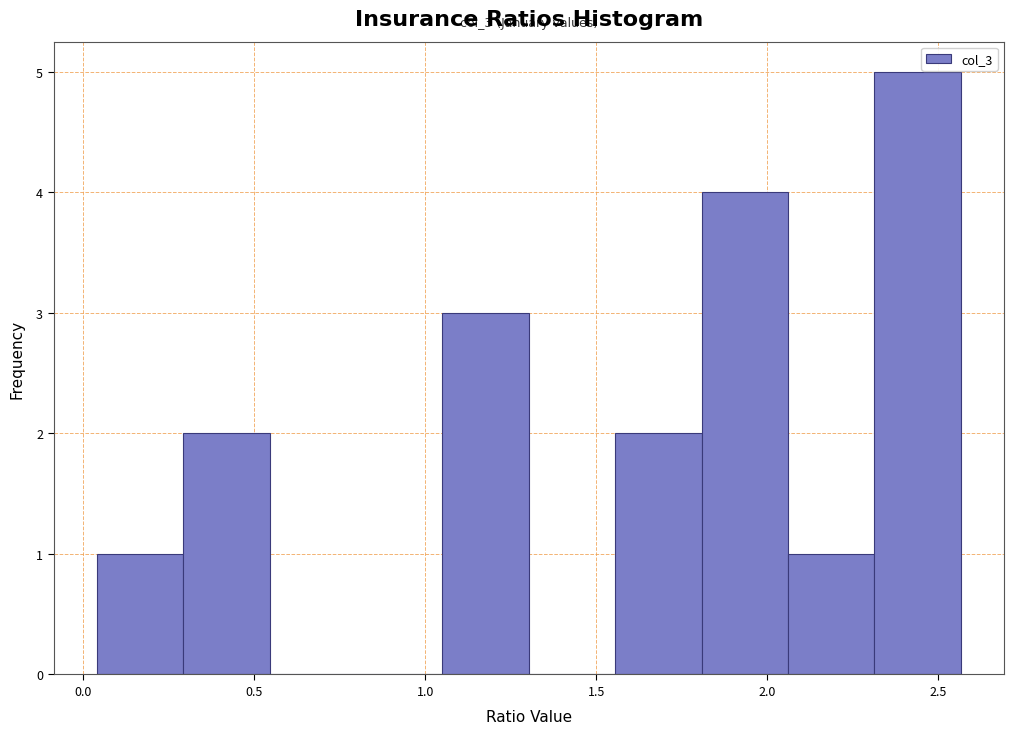

Which range on the x-axis has the tallest bar?

2.30 to 2.55